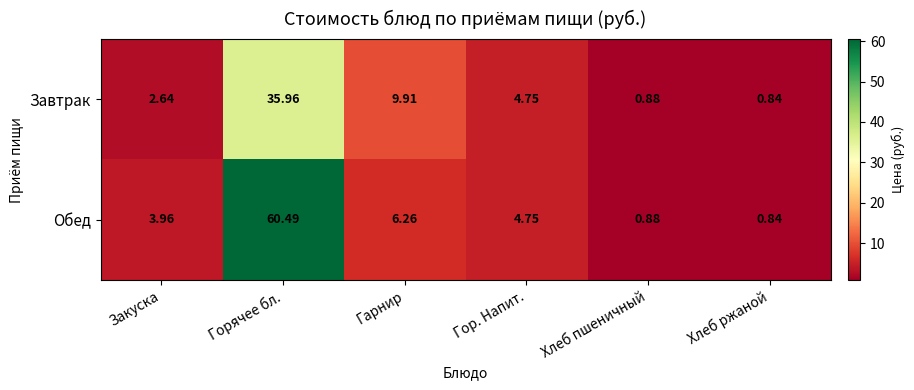

Which category has the highest value across all series?

Горячее бл.